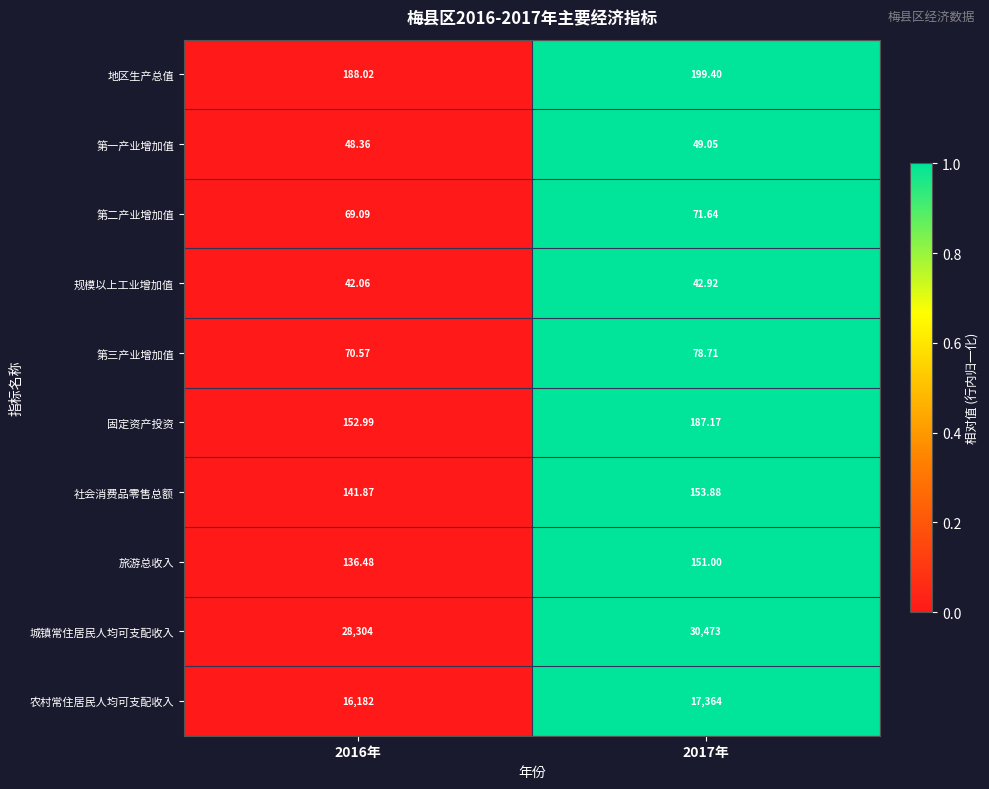

Between 2016年 and 2017年, which series saw the biggest shift?

城镇常住居民人均可支配收入